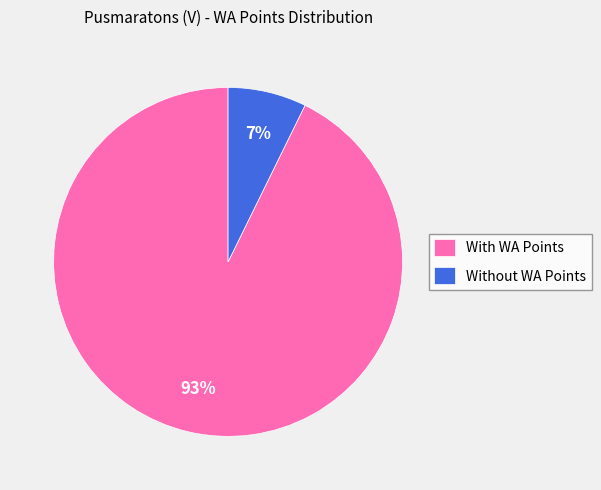

To the nearest percent, what portion does With WA Points represent?

93%